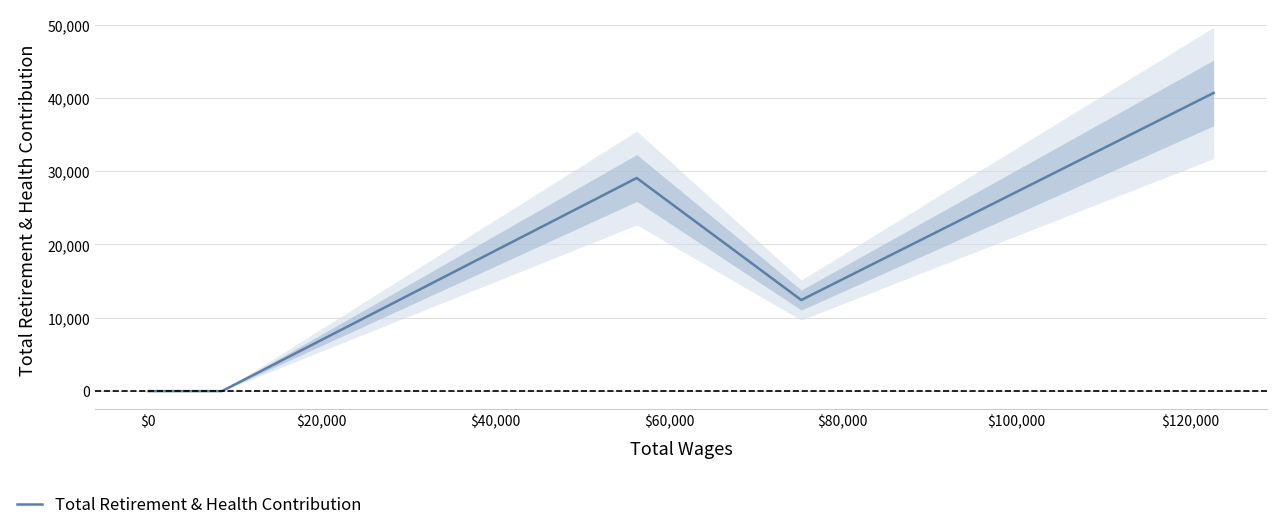

What is the sum of all values?

82157